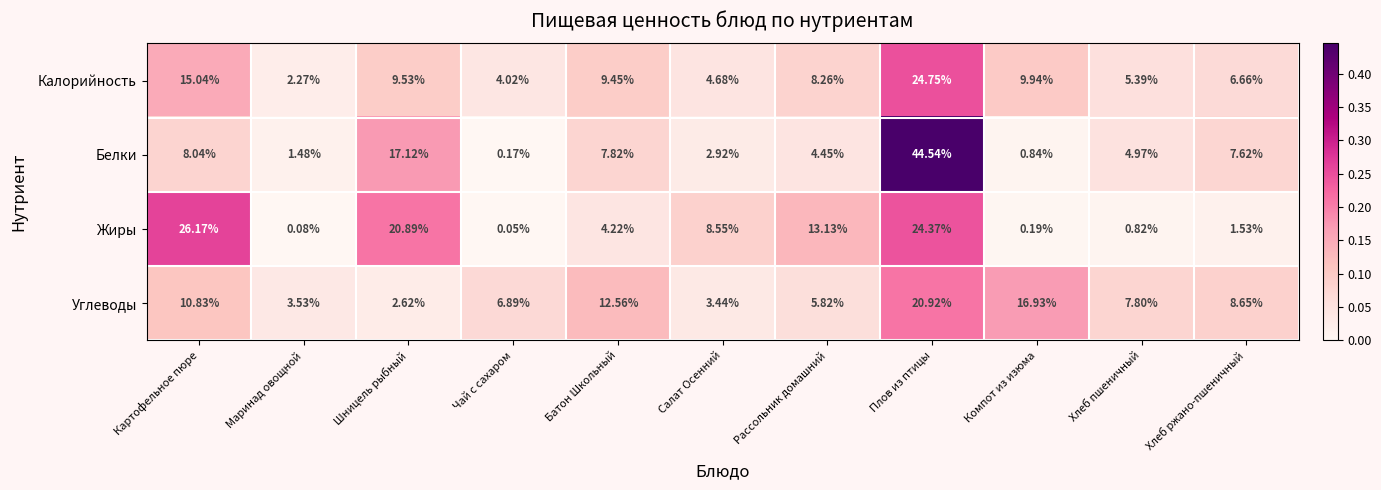

Which series has the largest range (max minus min)?

Белки